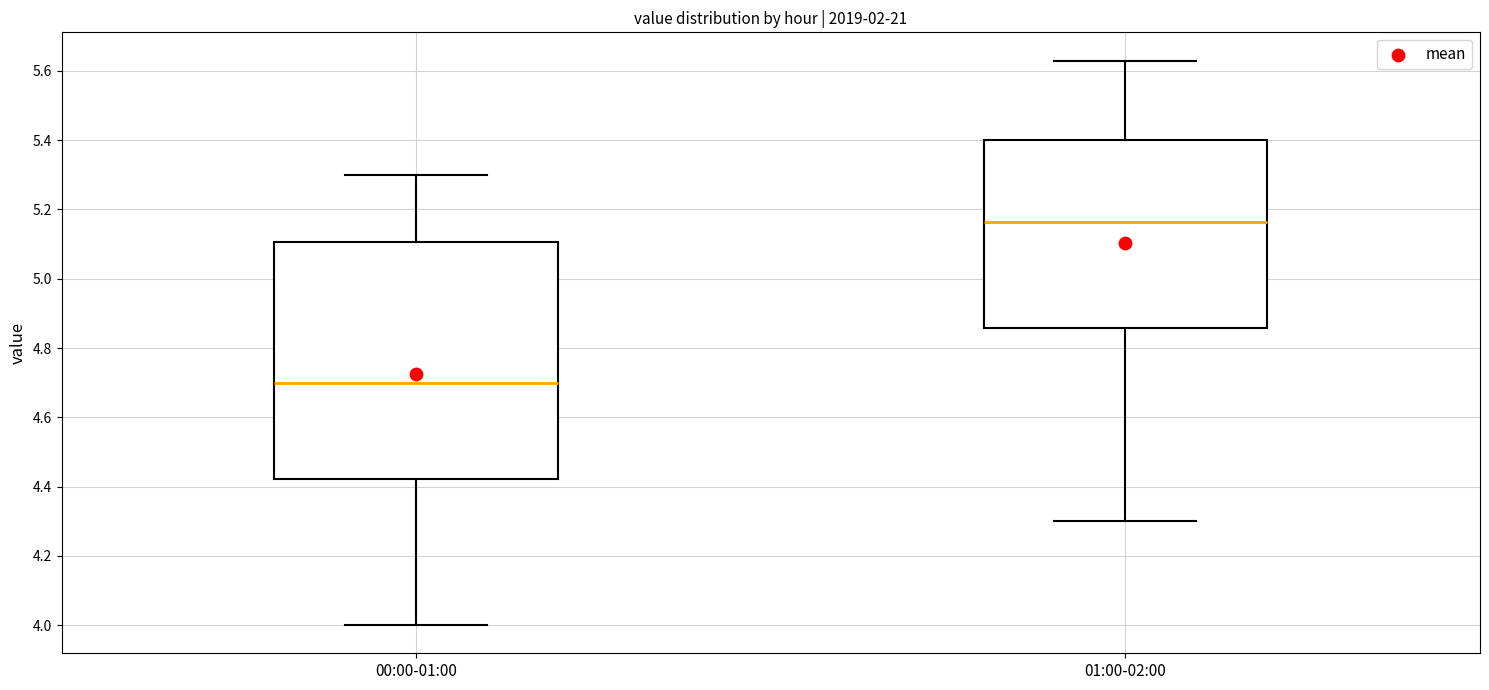

Reading left to right, read every box against the y-axis: the position of its median line, the range the box covers, and the ends of its whiskers. The values are not printed on the chart, so give them approximately, as read against the axis.

00:00-01:00: median 4.70, box 4.42 to 5.10, whiskers 4.00 to 5.30
01:00-02:00: median 5.16, box 4.86 to 5.40, whiskers 4.30 to 5.64